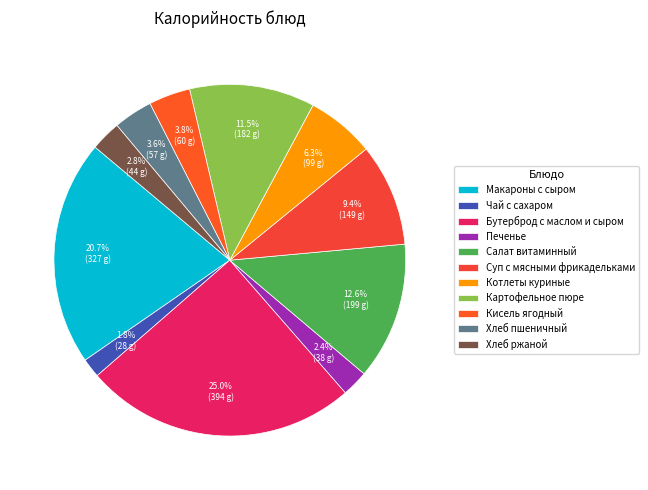

What percentage do Бутерброд с маслом и сыром and Картофельное пюре together represent?

36.5%